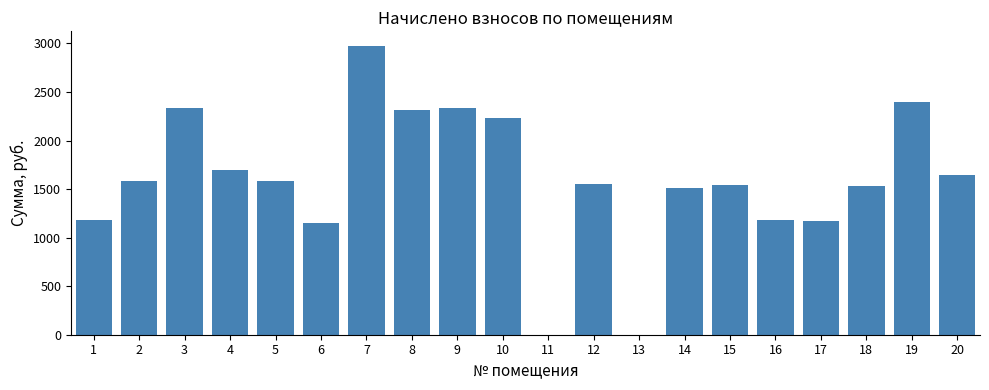

The value at 13 is 0.0. True or false?

True